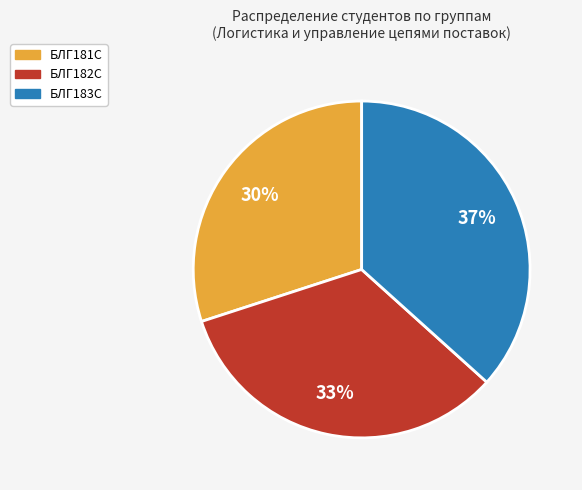

Rank the categories by value from highest to lowest.

БЛГ183С, БЛГ182С, БЛГ181С